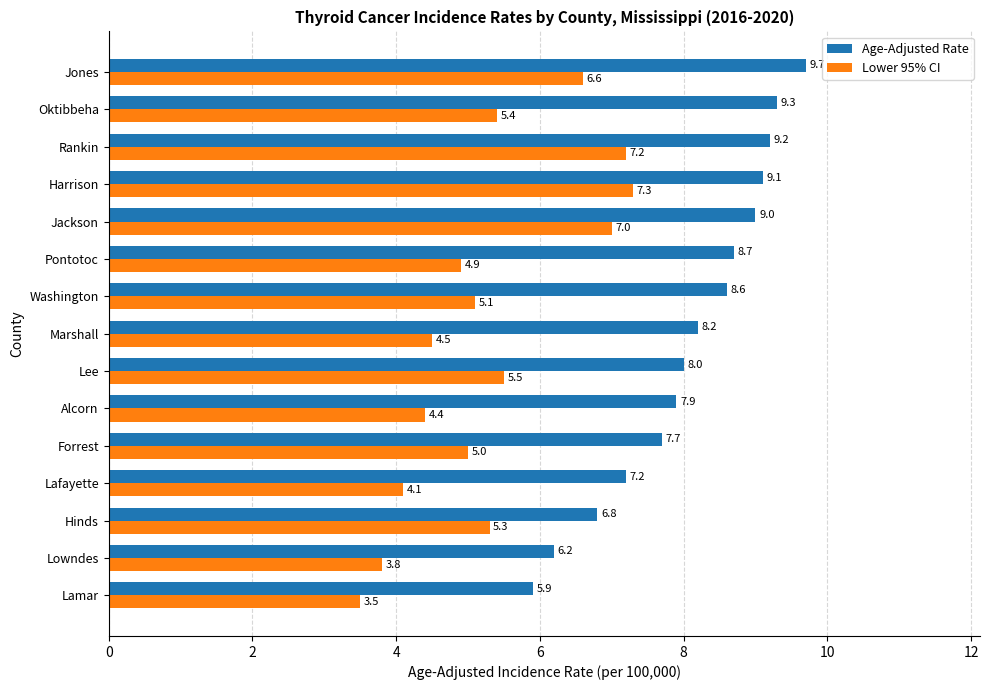

The Lower 95% CI series shows 5.3 at Hinds. True or false?

True